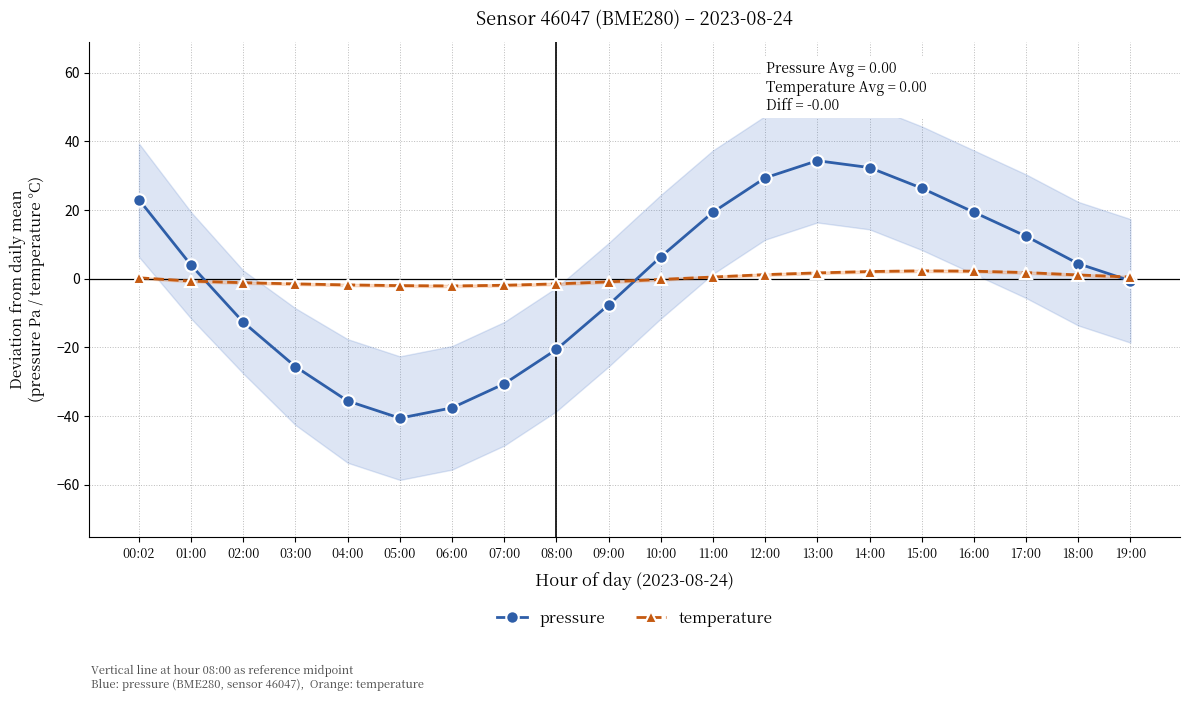

The pressure series shows 12.4 at 17:00. True or false?

True